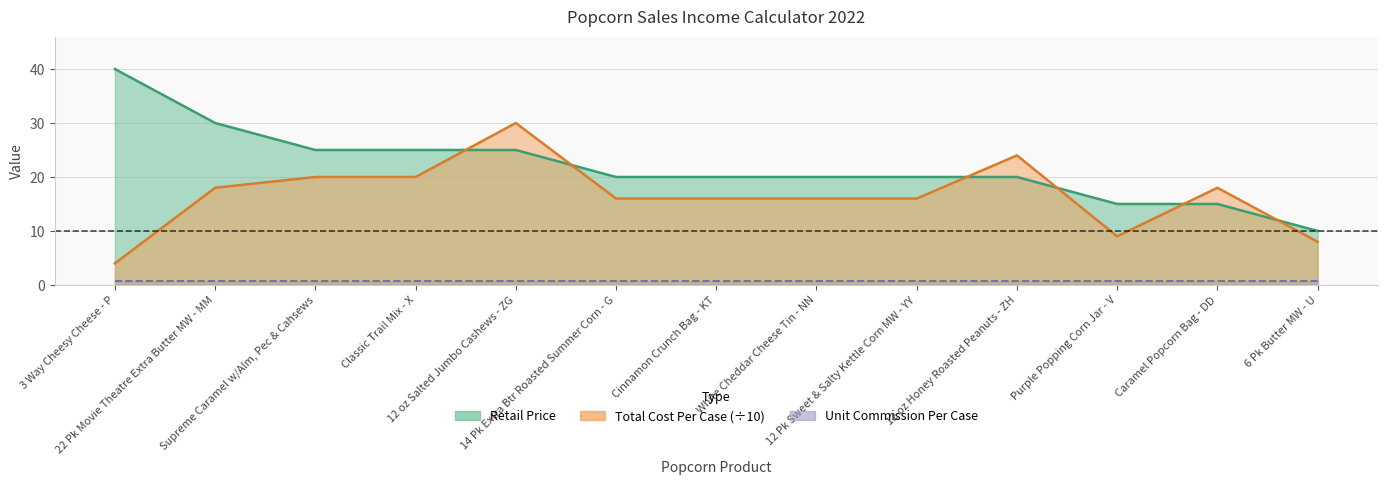

Where is the first local maximum for Total Cost Per Case?

12 oz Salted Jumbo Cashews - ZG